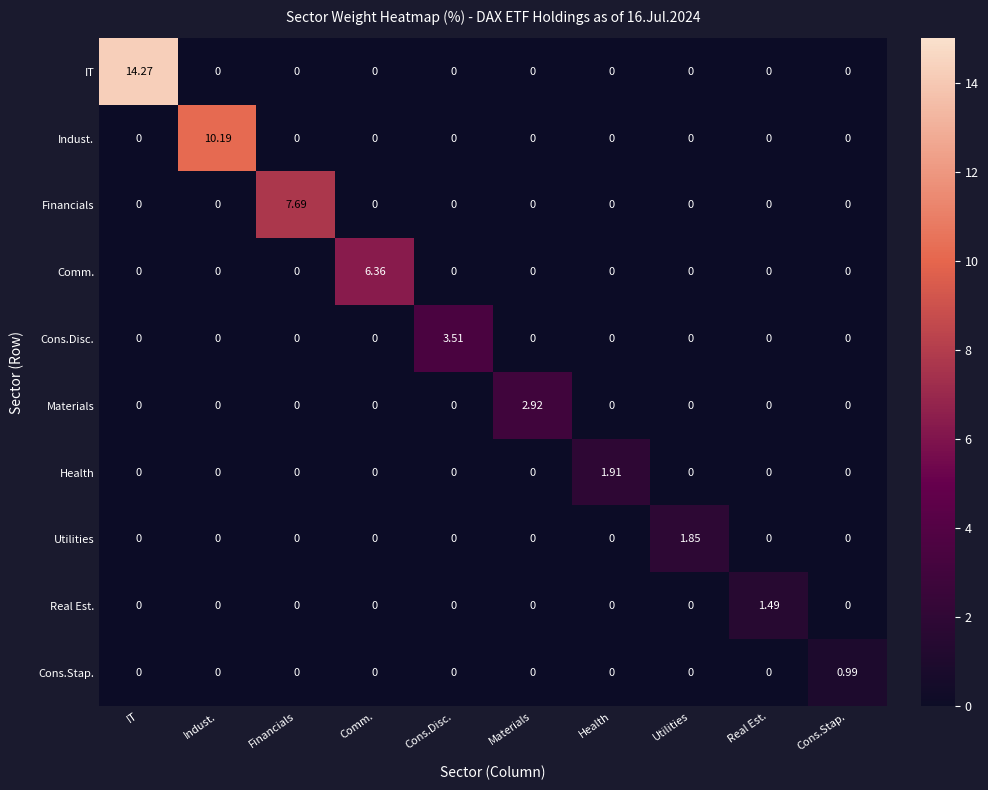

Which series has the largest range (max minus min)?

IT